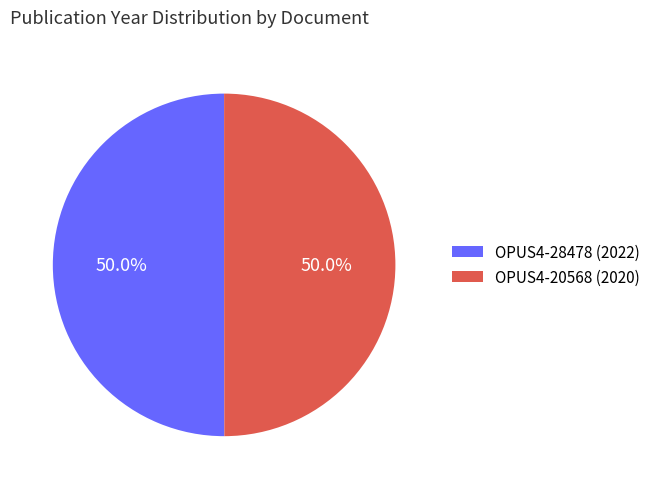

Approximately how many times larger is the value at OPUS4-28478 (2022) compared to OPUS4-20568 (2020)?

1.0